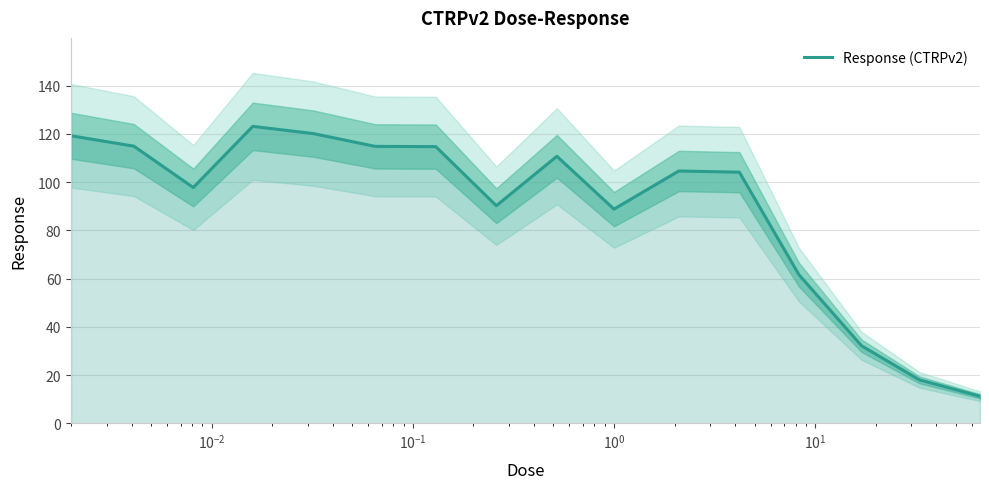

What is the average value?

89.1